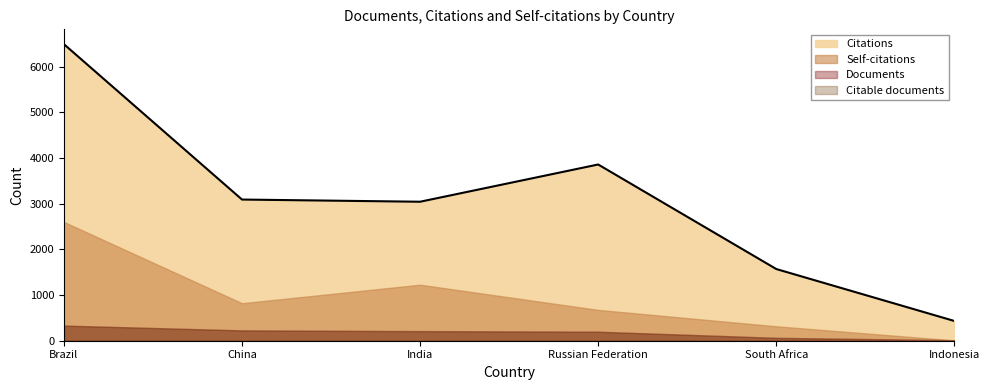

Is the value of Documents at Indonesia greater than the value of Citable documents at India?

No